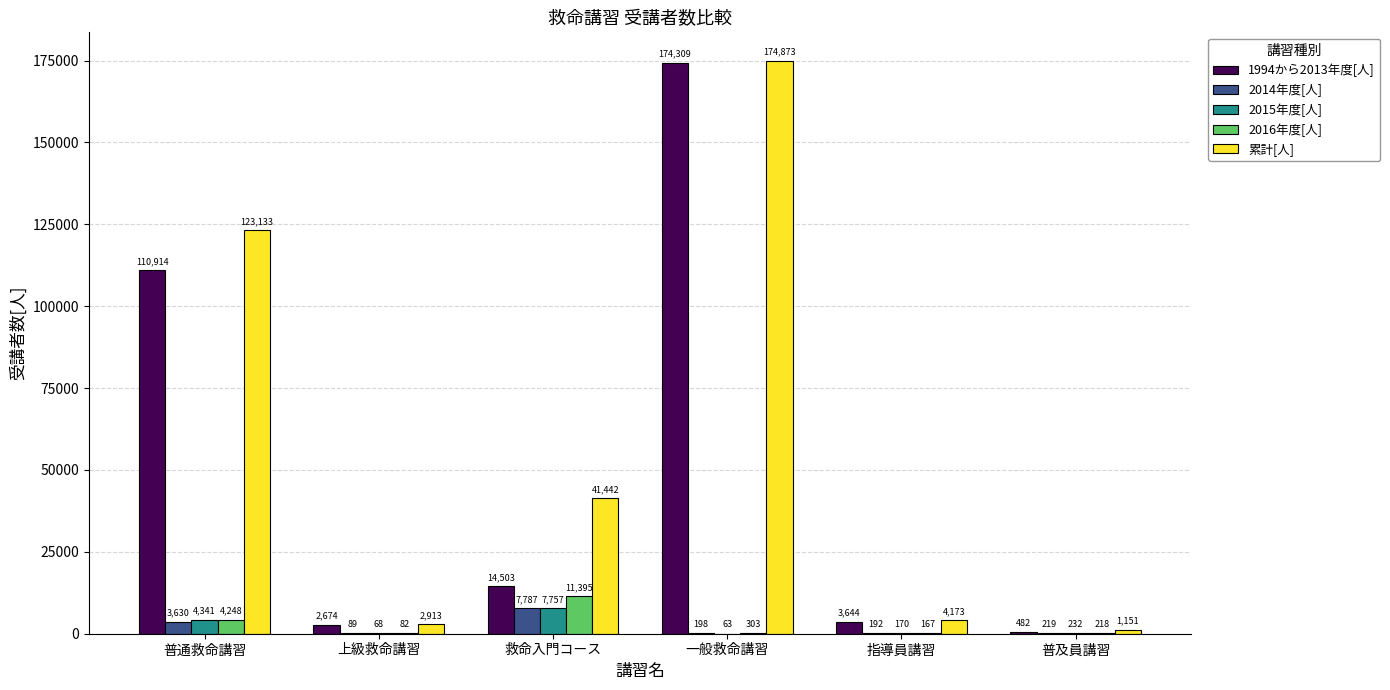

What is the greatest value displayed?

174873